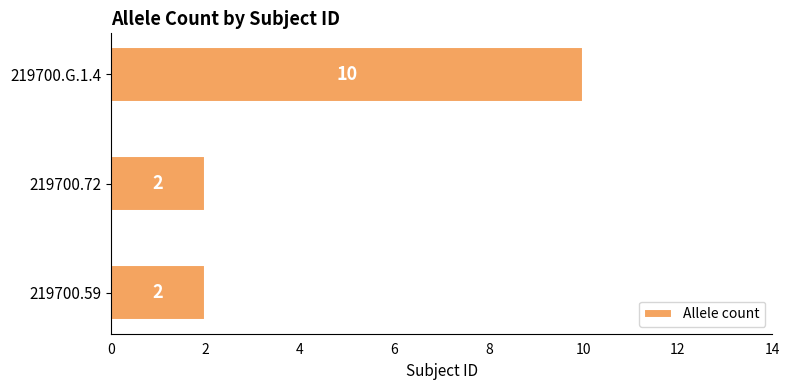

Which has a higher value, 219700.59 or 219700.G.1.4?

219700.G.1.4